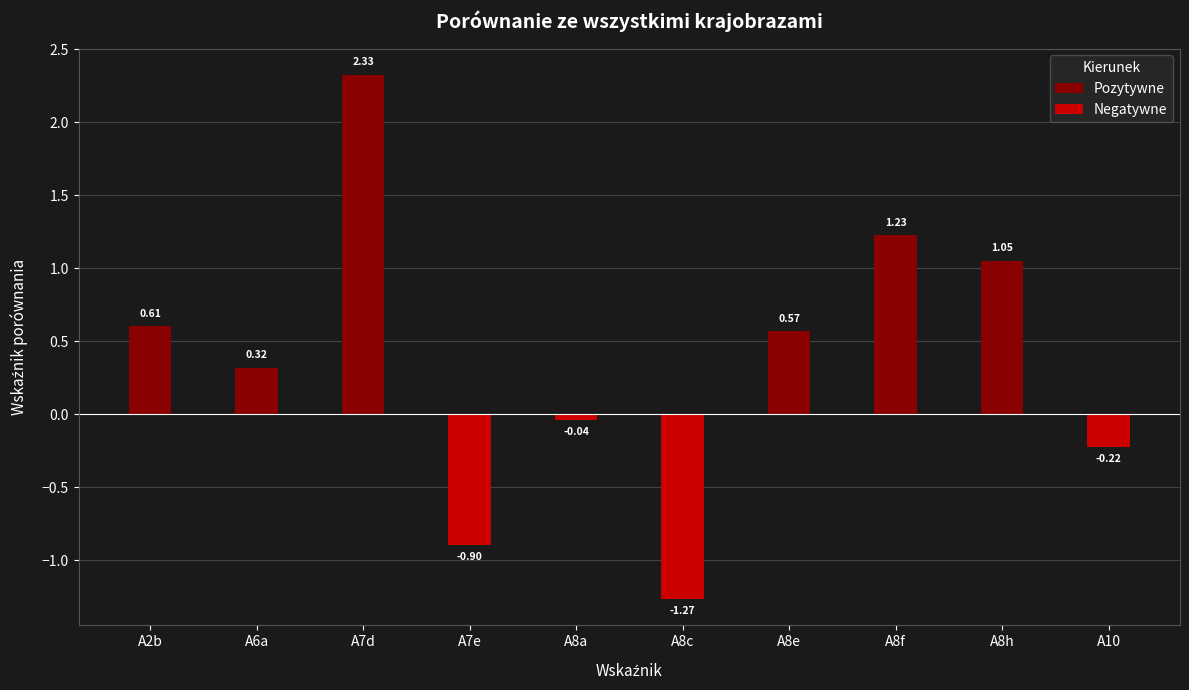

What is the difference between the Pozytywne values at A8f and A8c?

1.2